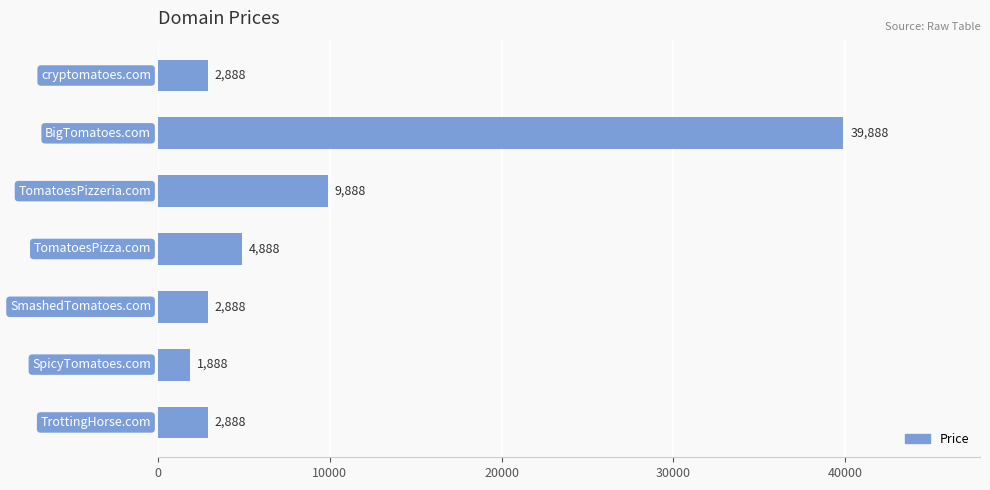

The value at TomatoesPizzeria.com is 17678. True or false?

False